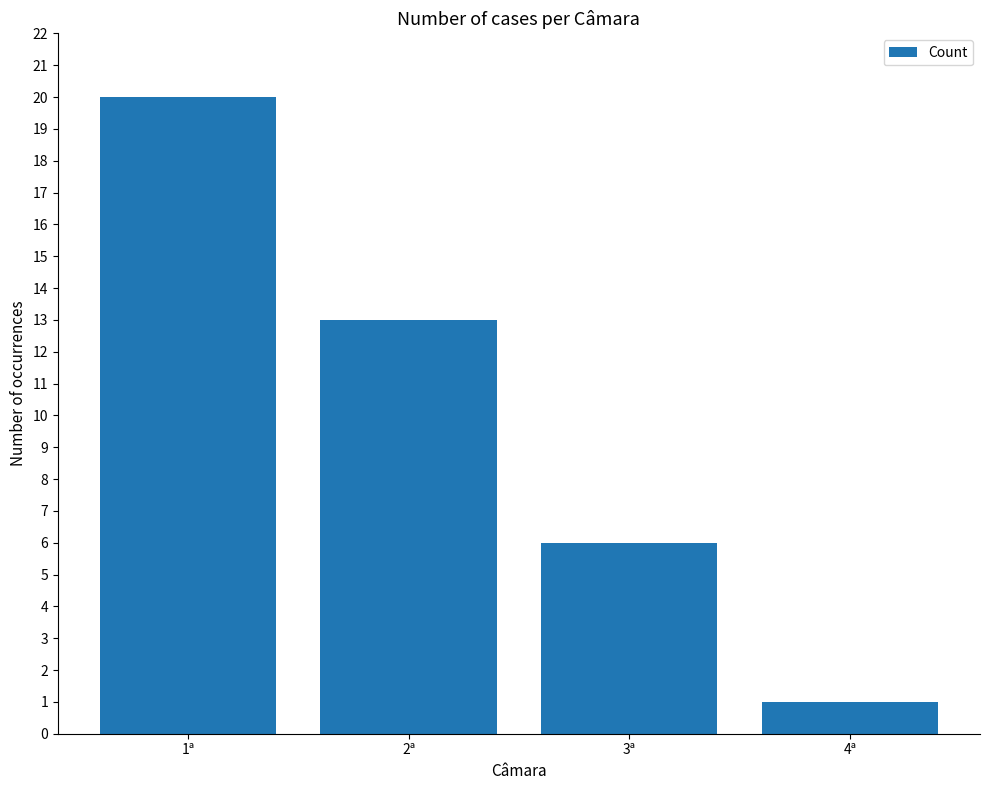

What position from the right is 3ª?

2